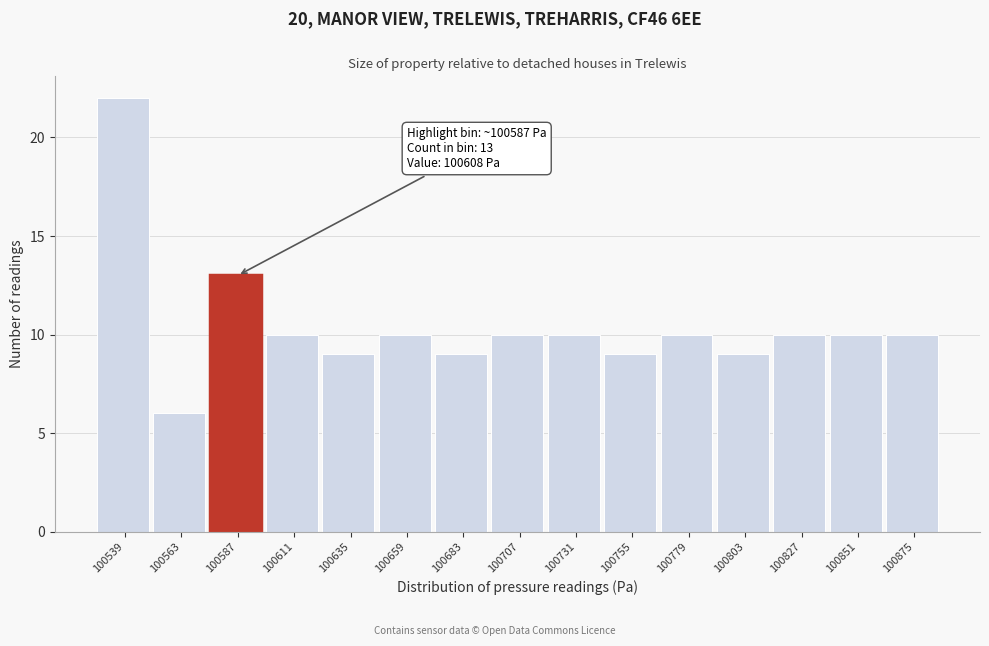

Reading left to right, what are all the values shown in this chart?

22	6	13	10	9	10	9	10	10	9	10	9	10	10	10